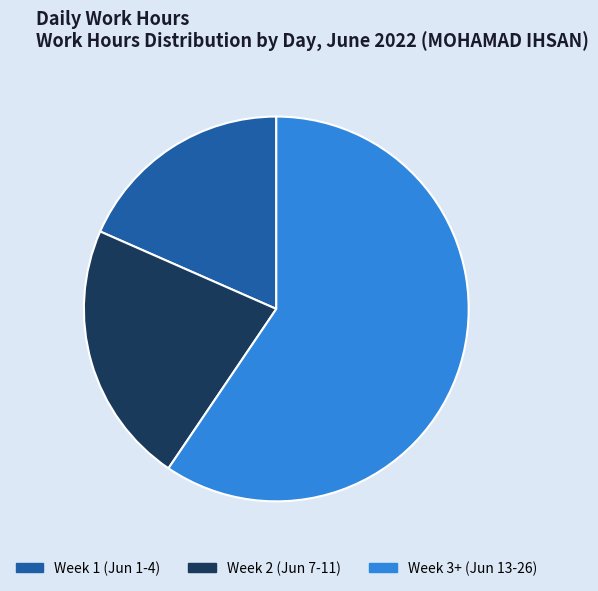

Does any single category account for the majority?

Yes